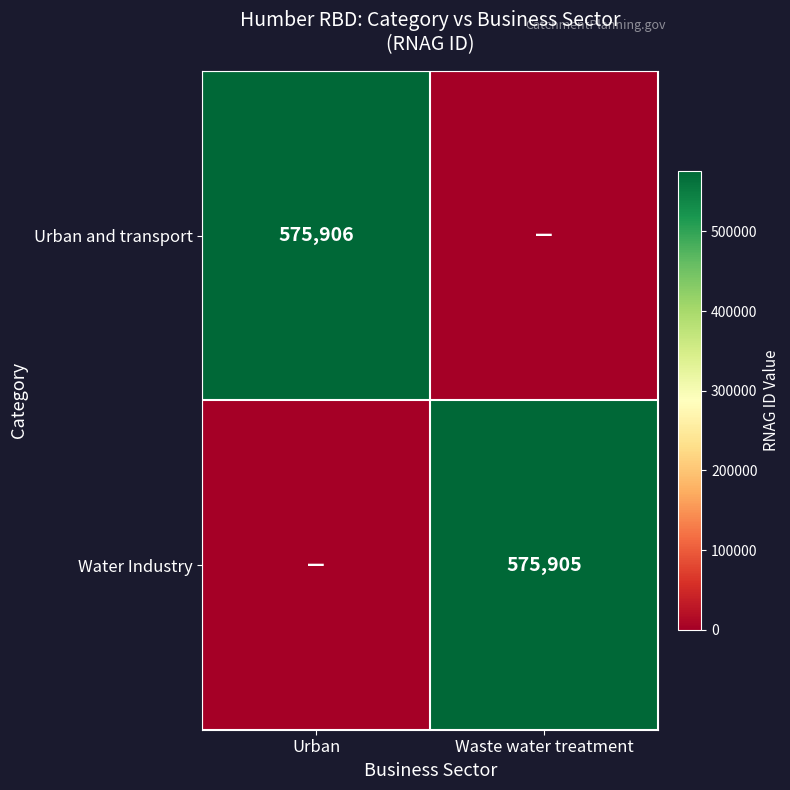

True or false: Urban and transport has a value of 575906 at Urban.

True